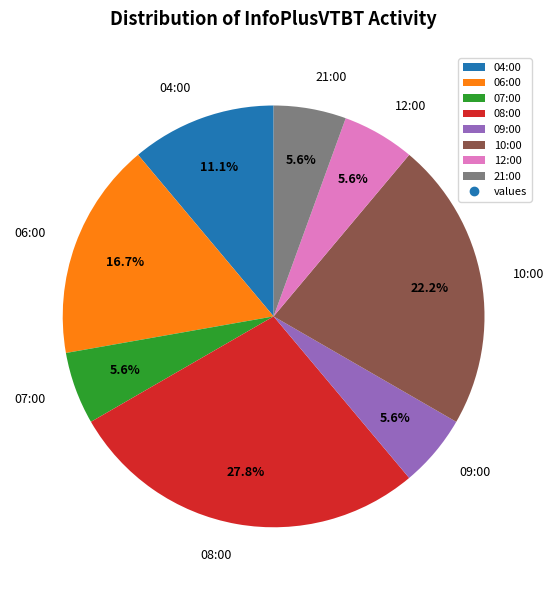

True or false: 04:00 accounts for 19% of the total.

False